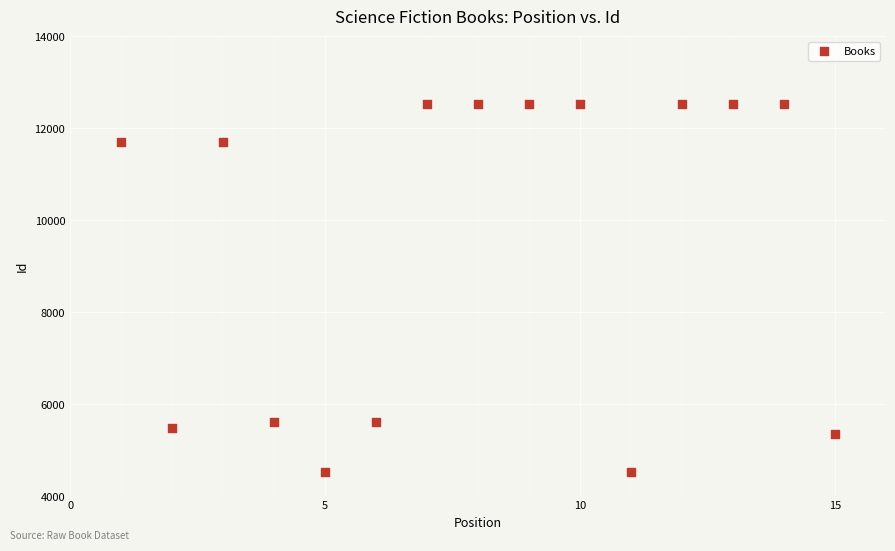

What is the range of X values (max minus min)?

14